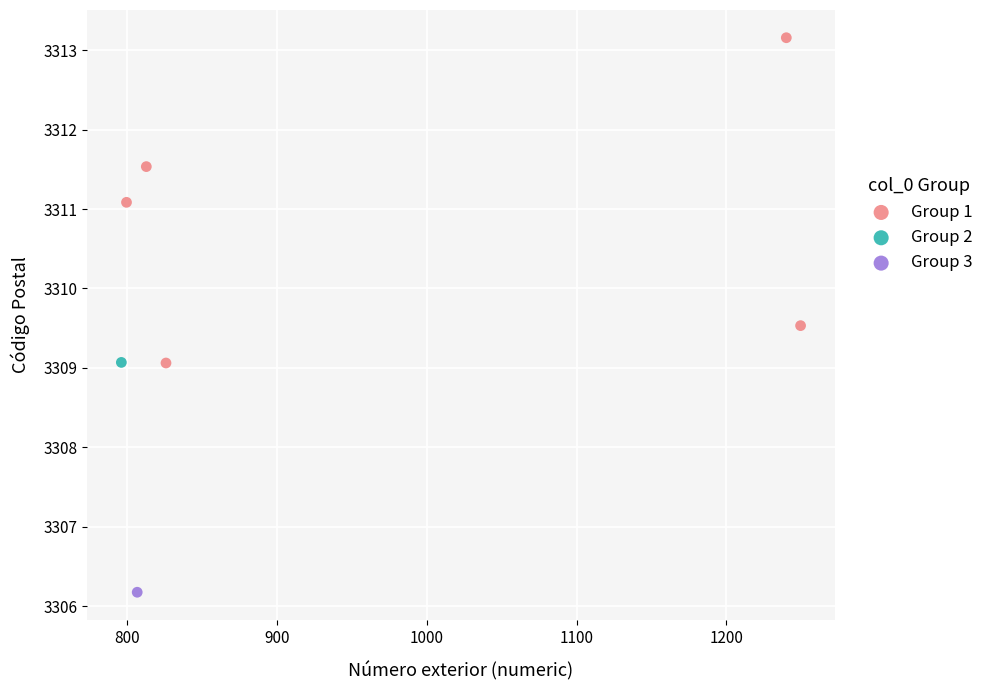

What are all the series names shown in the legend?

Group 1, Group 2, Group 3